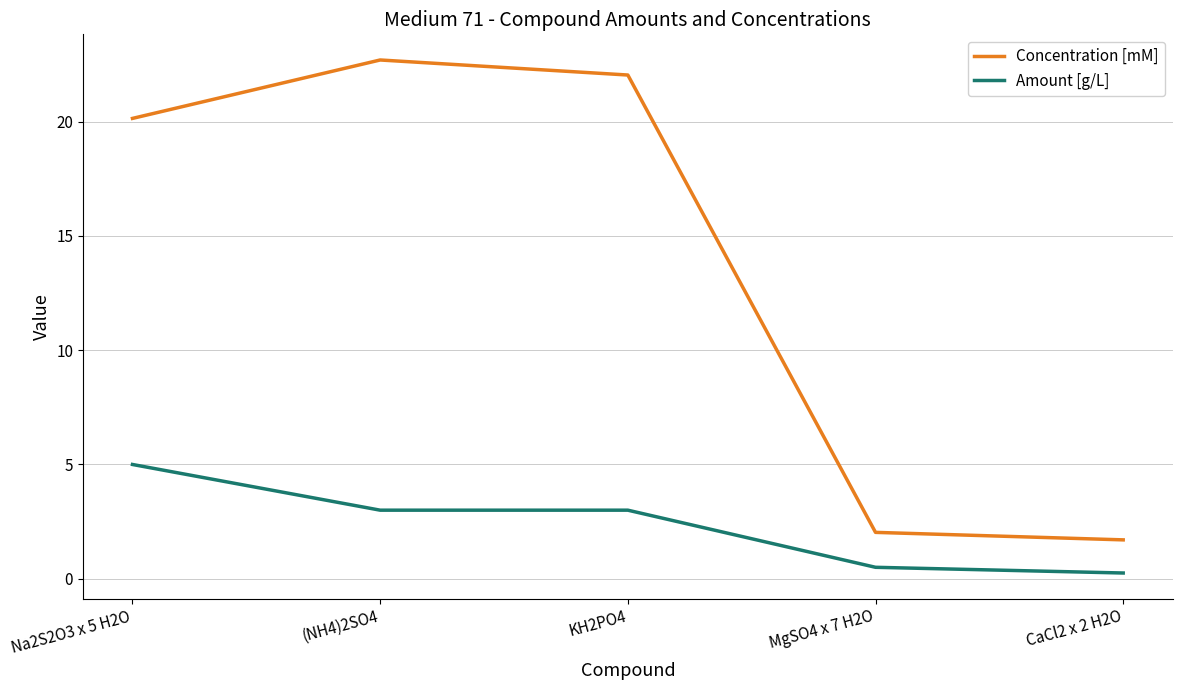

What is the approximate value of Amount [g/L] at MgSO4 x 7 H2O?

0.5